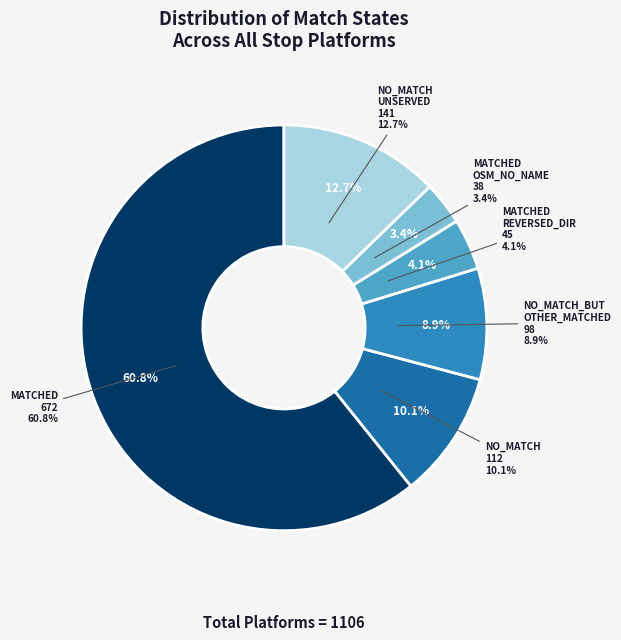

Which category has the biggest portion of the pie?

MATCHED